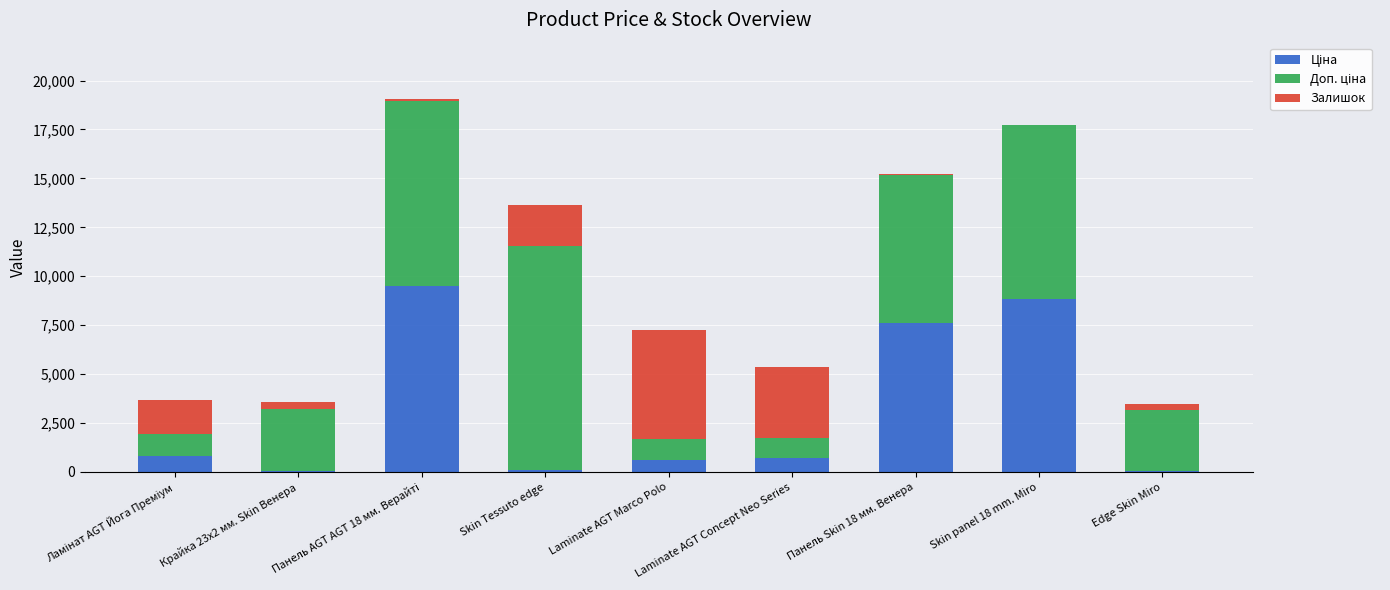

What is the label of the 6th bar from the left?

Laminate AGT Concept Neo Series